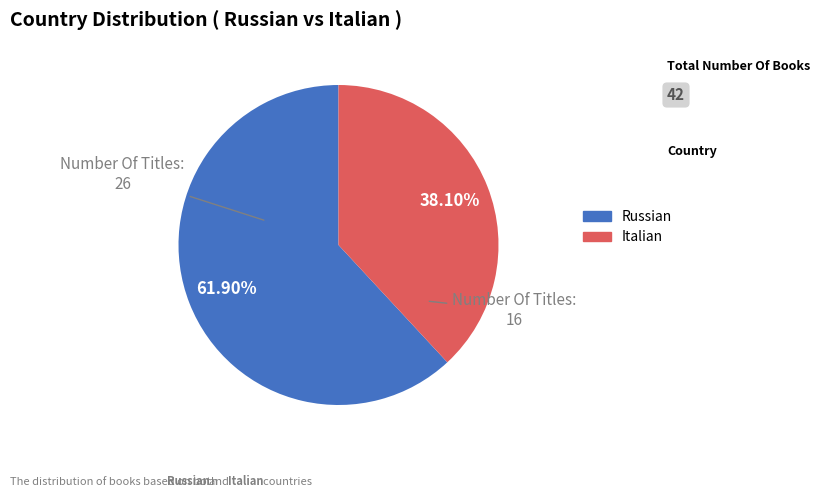

What percentage is NOT represented by Italian?

61.9%